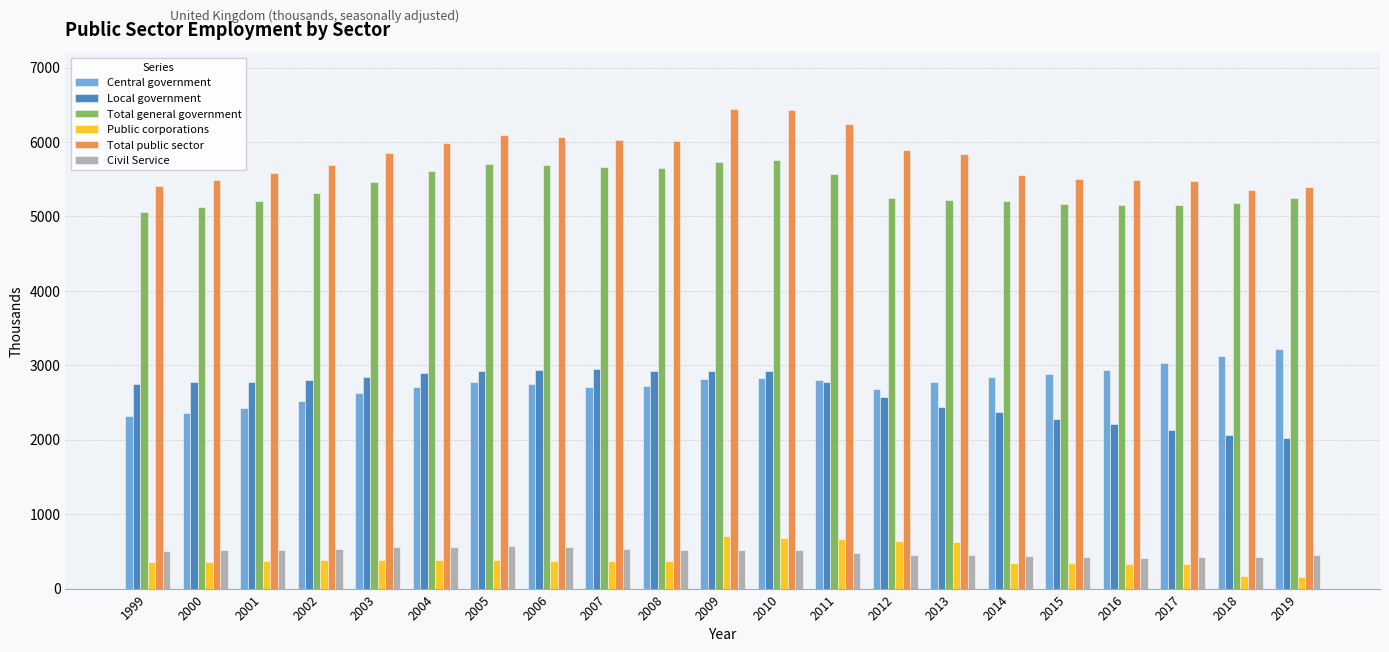

What is the value of the Total public sector bar at the 16th from the left?

5558